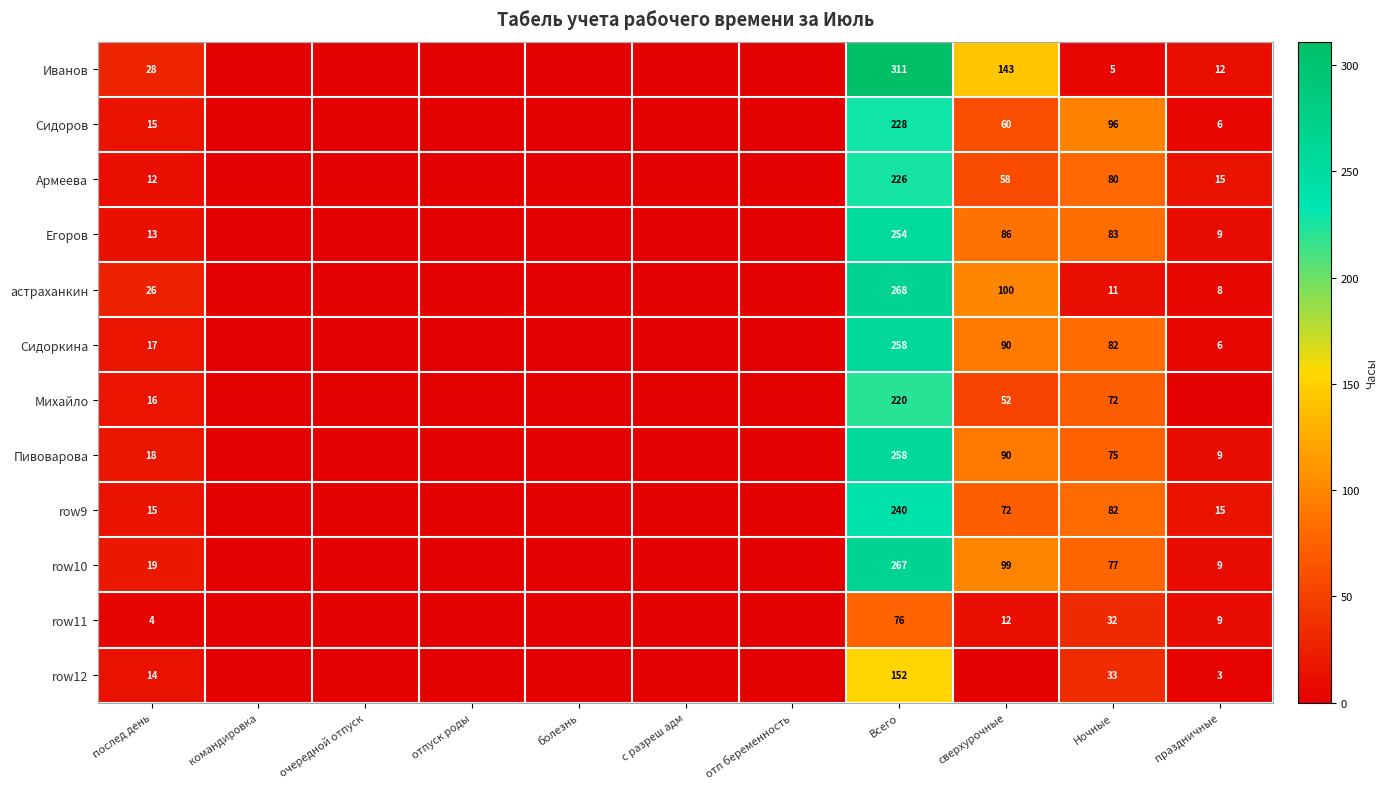

True or false: Сидоркина has a value of 7 at послед день.

False